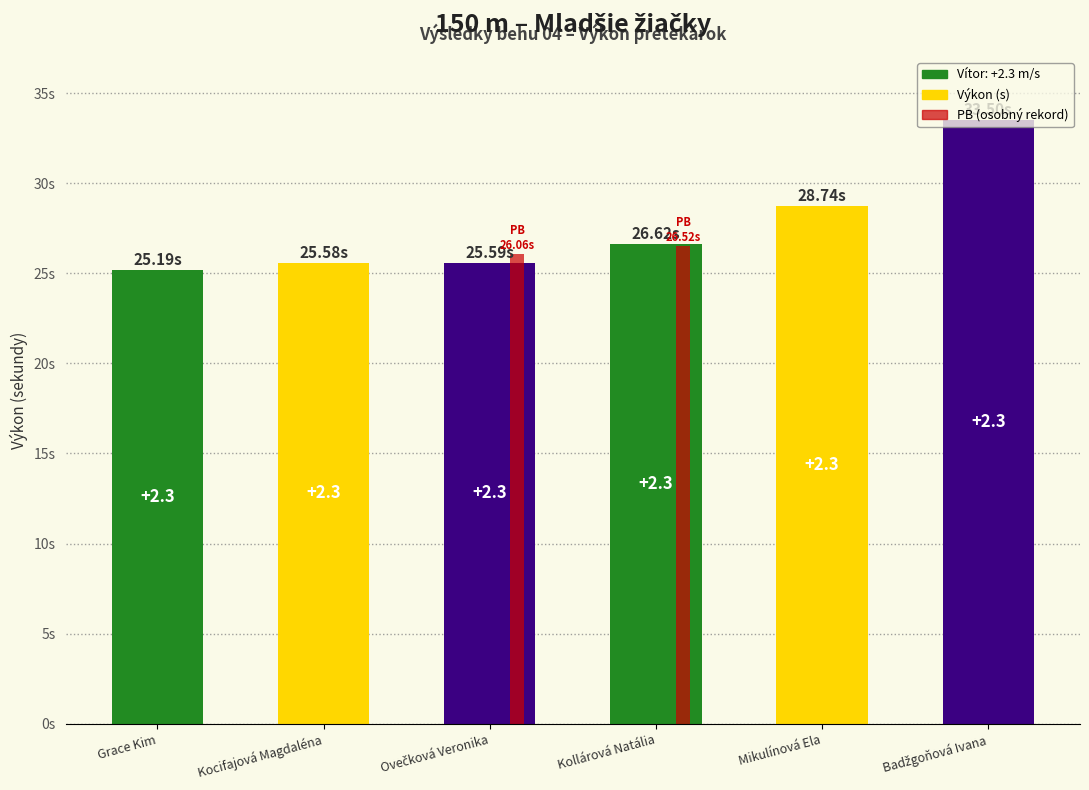

What is the sum of the values at Ovečková Veronika and Grace Kim?

50.8